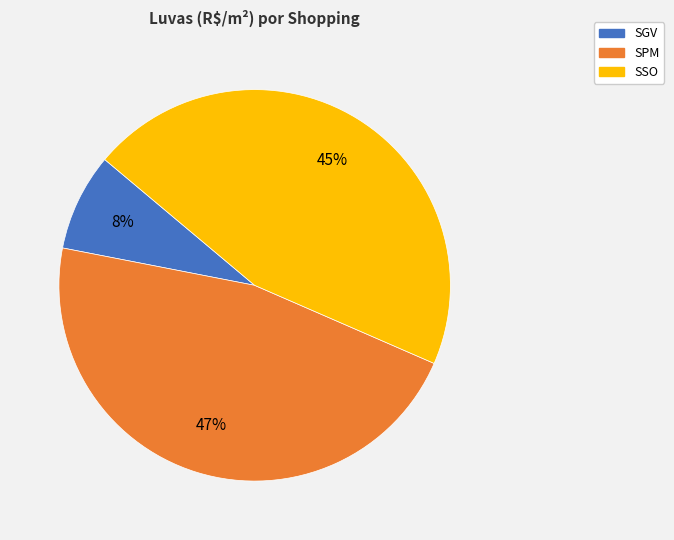

How many segments does this pie chart have?

3